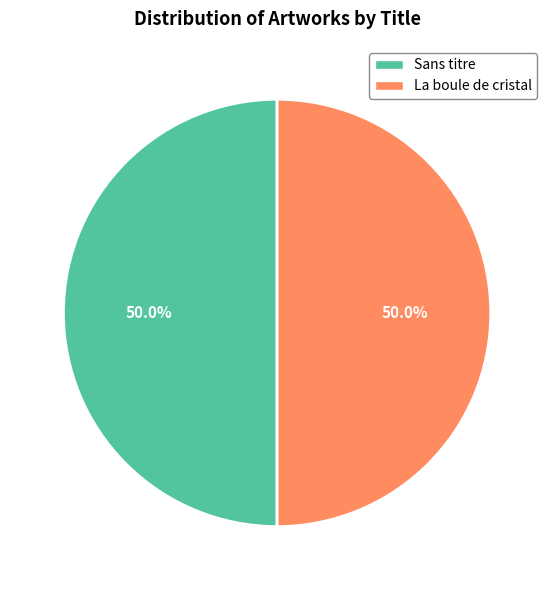

How much of the chart is everything except La boule de cristal?

50.0%